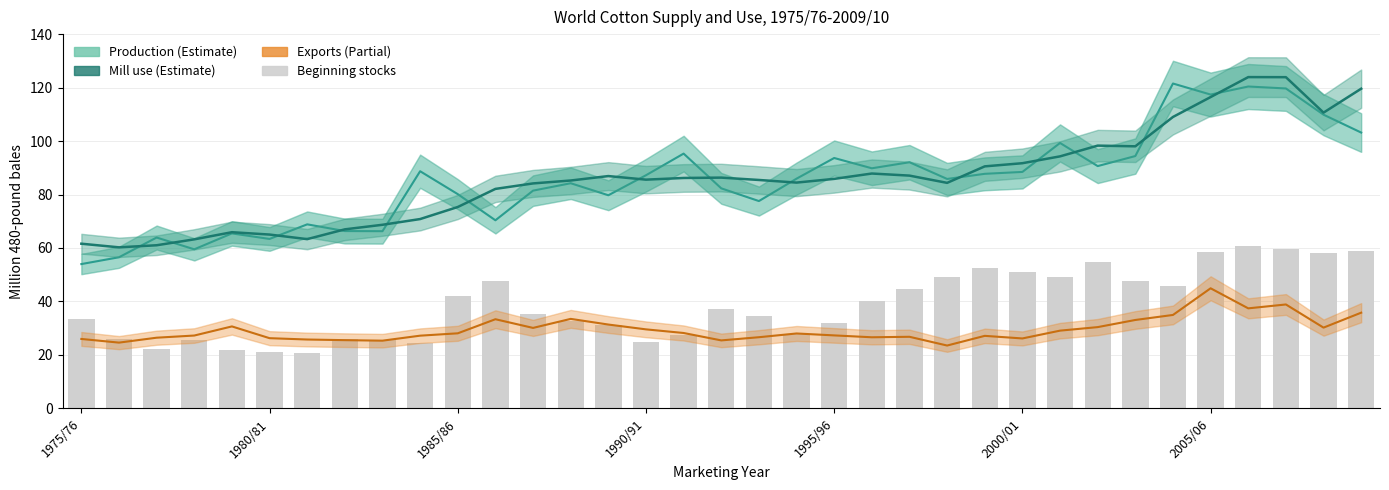

What is the difference between the second highest and second lowest values in the Exports series?

14.3